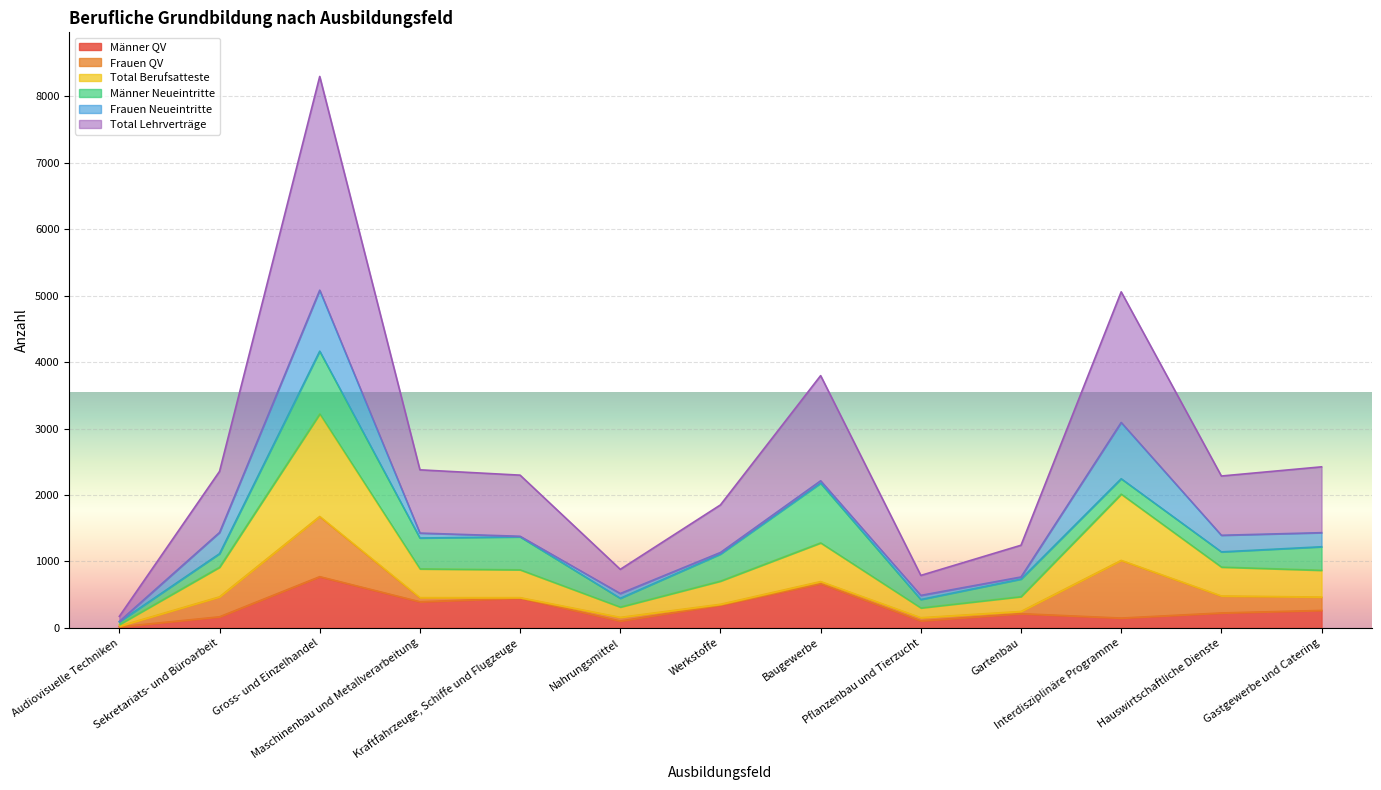

At how many categories does at least one series exceed 6117?

1